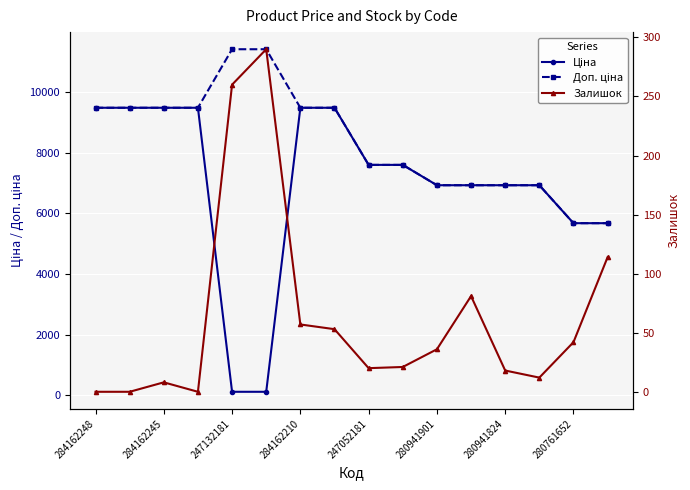

Reading left to right, extract all data points from this chart.

Ціна: 9480.1	9480.1	9480.1	9480.1	114.1	114.1	9480.1	9480.1	7596.5	7596.5	6925.7	6925.7	6925.7	6925.7	5673.8	5673.8
Доп. ціна: 9480.1	9480.1	9480.1	9480.1	11410.0	11410.0	9480.1	9480.1	7596.5	7596.5	6925.7	6925.7	6925.7	6925.7	5673.8	5673.8
Залишок: 0.0	0.0	8.0	0.0	260.0	290.0	57.0	53.0	20.0	21.0	36.0	81.0	18.0	12.0	42.0	114.0